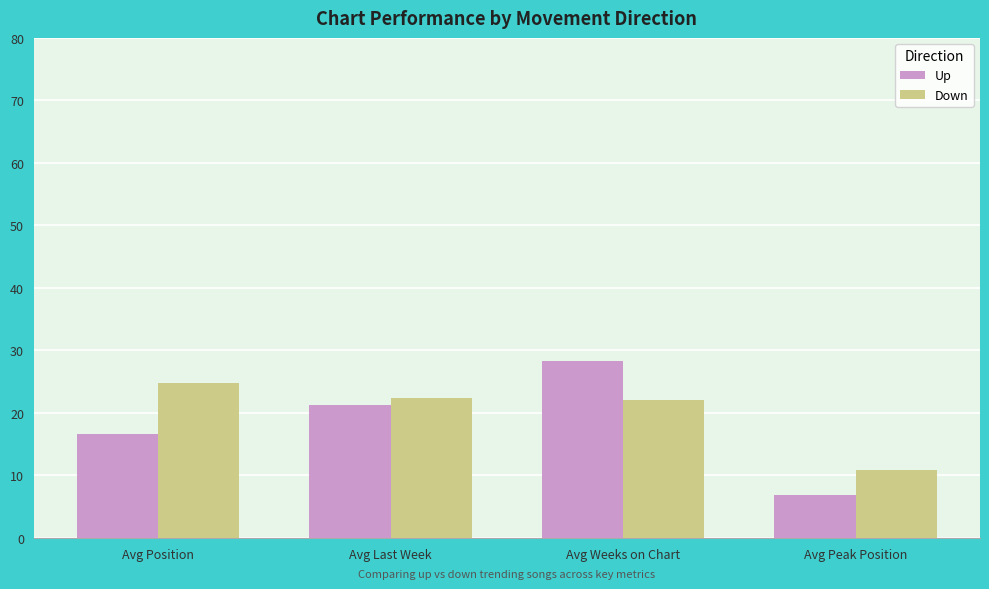

What is the difference between the highest and lowest values at Avg Weeks on Chart?

6.2